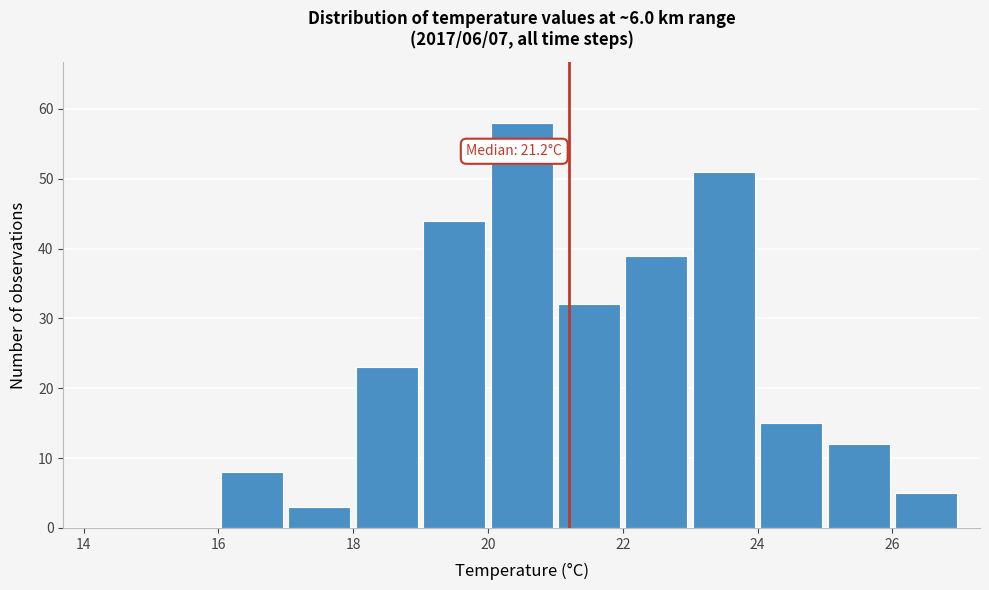

Which range on the x-axis has the tallest bar?

20 to 21